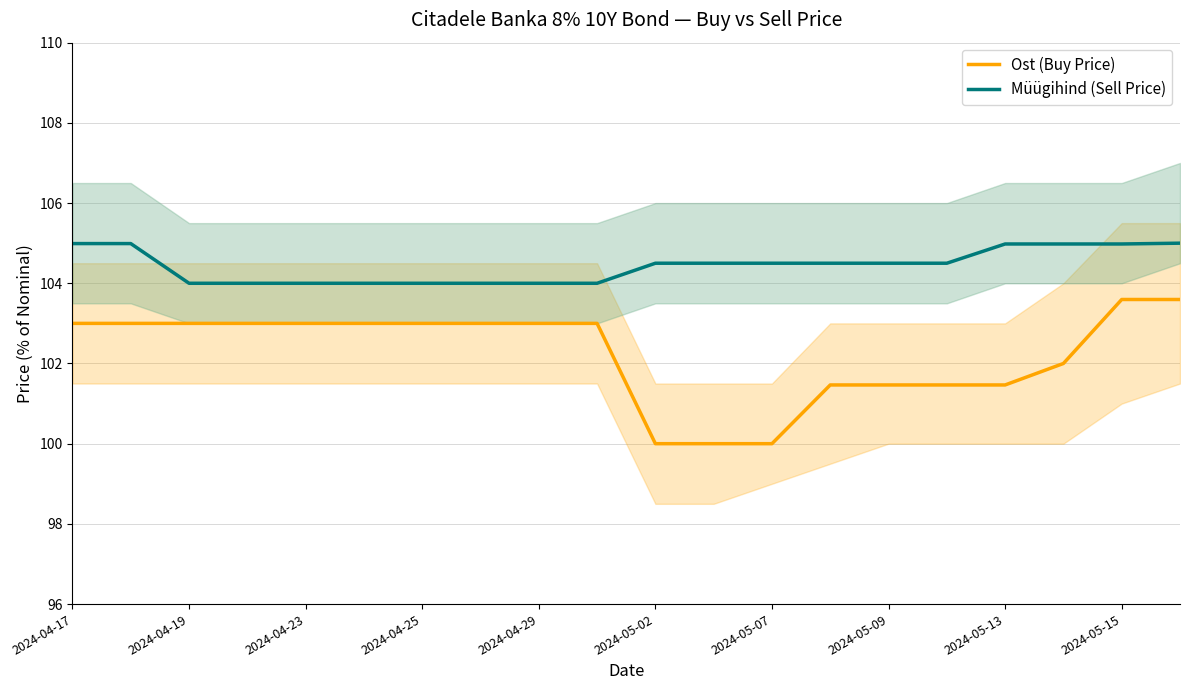

True or false: Müügihind (Sell Price) has more than 2 points higher than both neighbors.

False